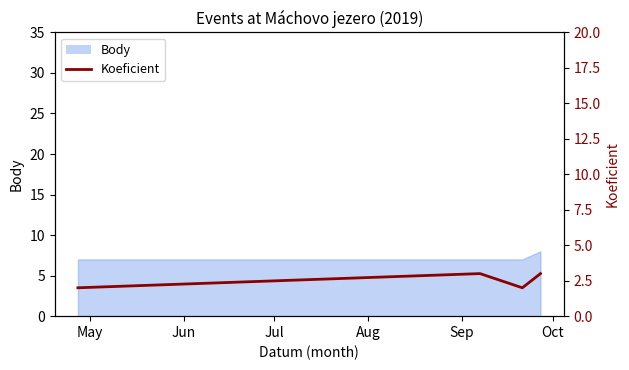

What is the value of the 4th point from the left?

3